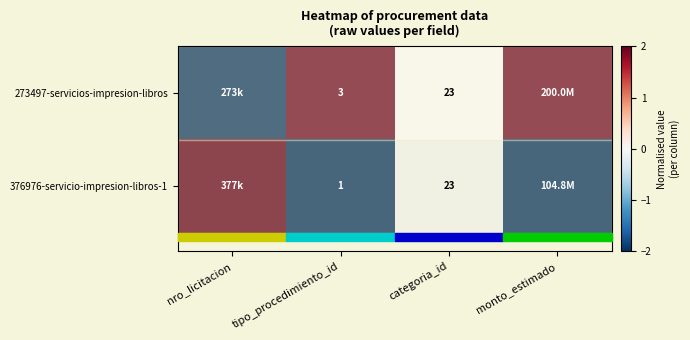

Is it true that 376976-servicio-impresion-libros-1 equals -1 at tipo_procedimiento_id?

False